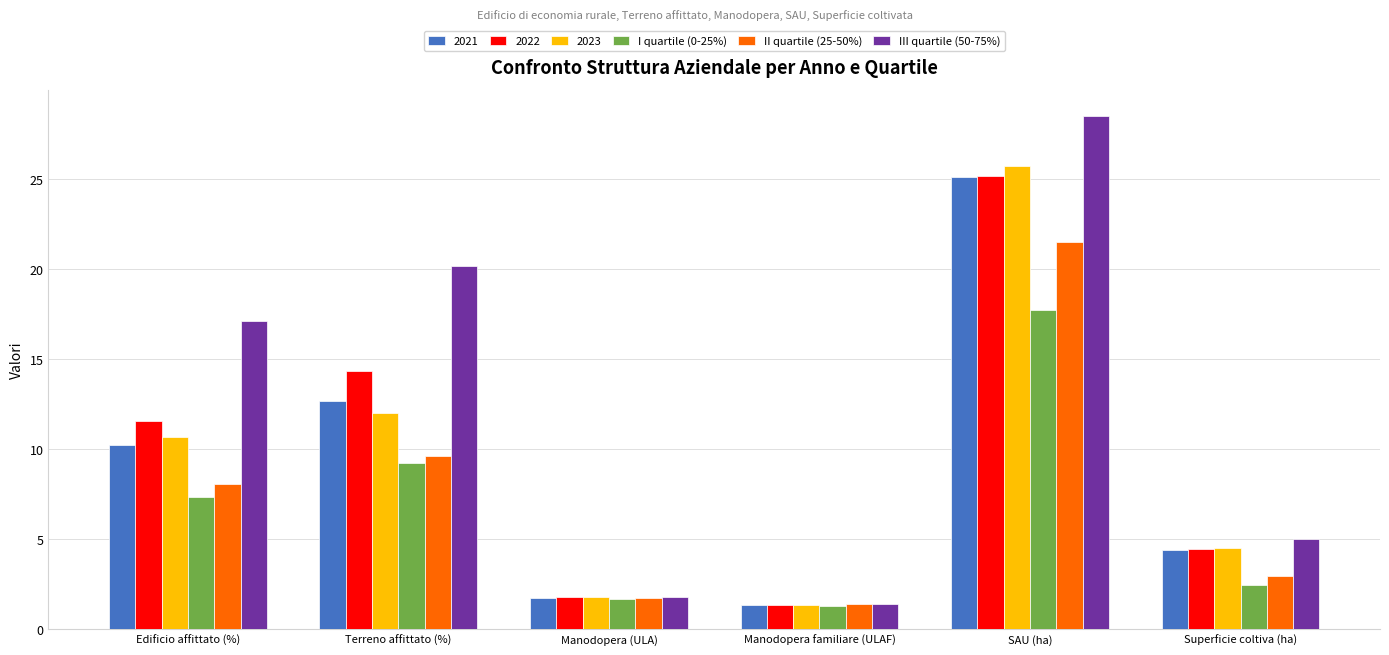

What is the greatest value displayed?

28.5